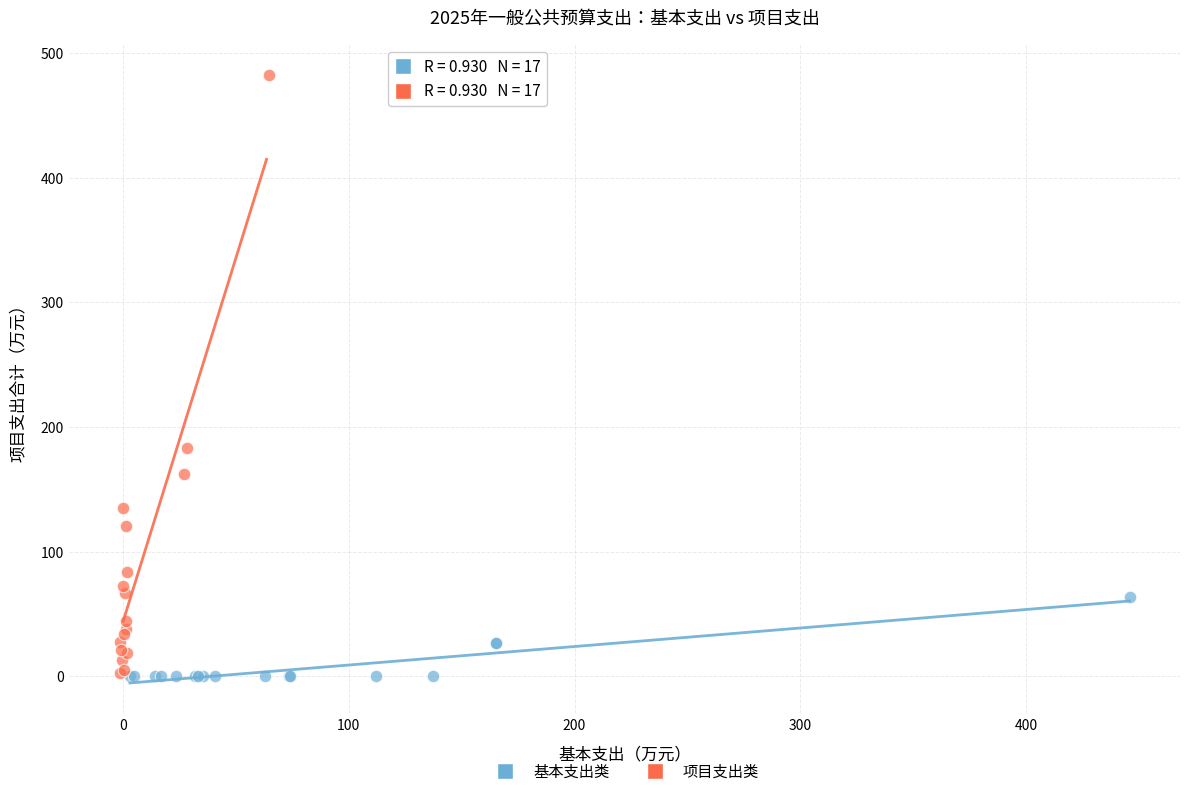

Which series has the widest spread of Y values?

项目支出类